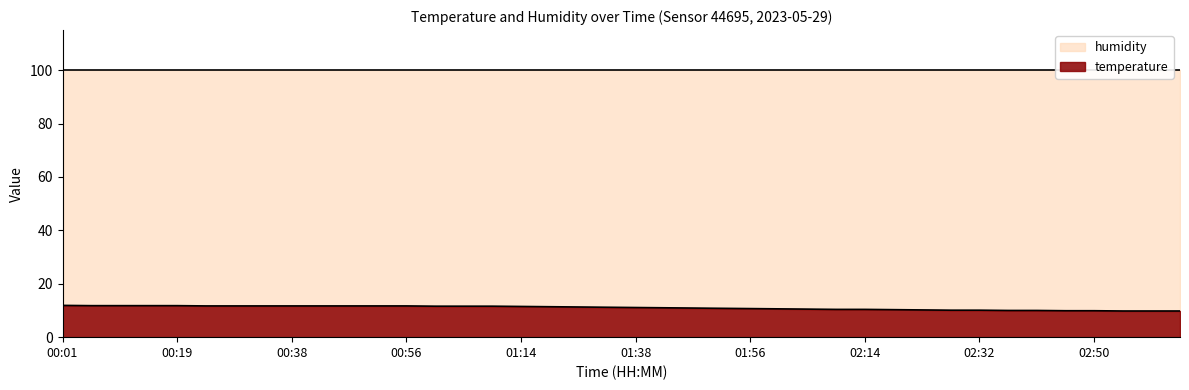

List the labels in order of value, smallest first.

02:55, 02:59, 03:04, 02:46, 02:50, 02:37, 02:41, 02:28, 02:32, 02:23, 02:19, 02:10, 02:14, 02:05, 02:01, 01:56, 01:51, 01:47, 01:42, 01:38, 01:33, 01:29, 01:24, 01:14, 01:00, 01:05, 01:09, 00:24, 00:29, 00:33, 00:38, 00:42, 00:47, 00:51, 00:56, 00:06, 00:10, 00:15, 00:19, 00:01